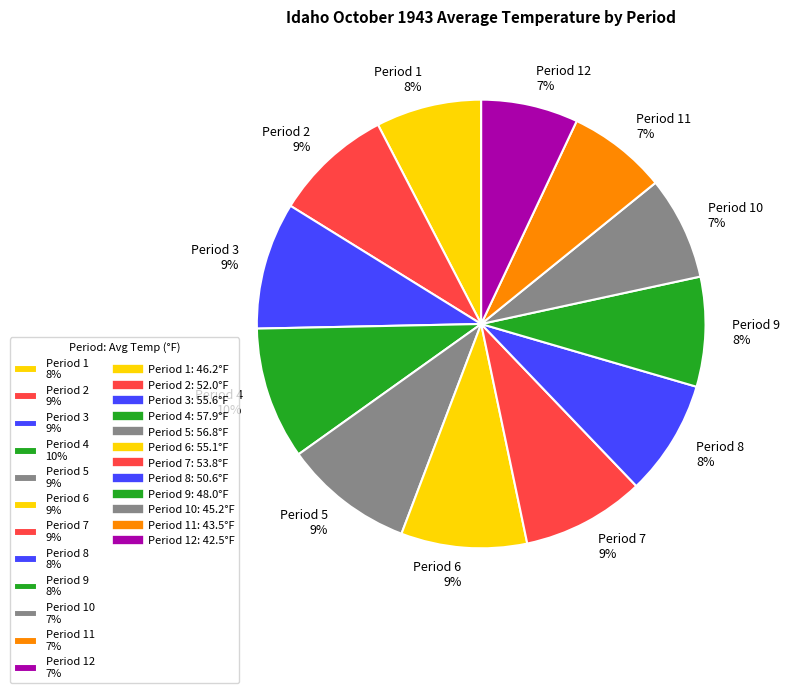

Is there any slice that represents more than half of the pie?

No